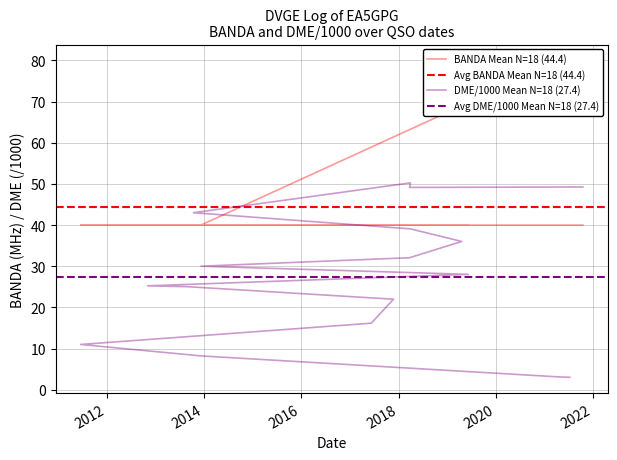

What is the sum of the BANDA values at 01/04/2018 and 13/10/2013?

80.0